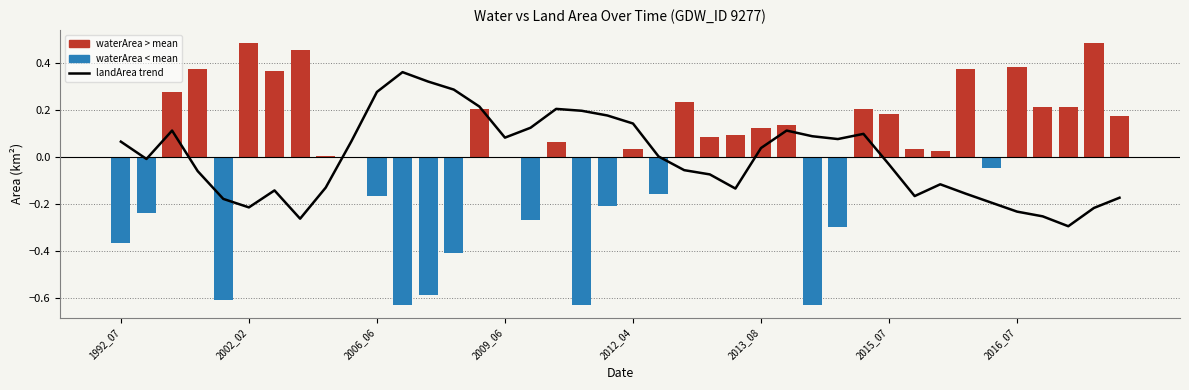

Reading left to right, list all the values displayed in this chart.

landArea trend: 0.1	-0.0	0.1	-0.1	-0.2	-0.2	-0.1	-0.3	-0.1	0.1	0.3	0.4	0.3	0.3	0.2	0.1	0.1	0.2	0.2	0.2	0.1	0.0	-0.1	-0.1	-0.1	0.0	0.1	0.1	0.1	0.1	-0.0	-0.2	-0.1	-0.2	-0.2	-0.2	-0.3	-0.3	-0.2	-0.2
waterArea deviation: -0.4	-0.2	0.3	0.4	-0.6	0.5	0.4	0.5	0.0	-0.0	-0.2	-0.6	-0.6	-0.4	0.2	-0.0	-0.3	0.1	-0.6	-0.2	0.0	-0.2	0.2	0.1	0.1	0.1	0.1	-0.6	-0.3	0.2	0.2	0.0	0.0	0.4	-0.0	0.4	0.2	0.2	0.5	0.2